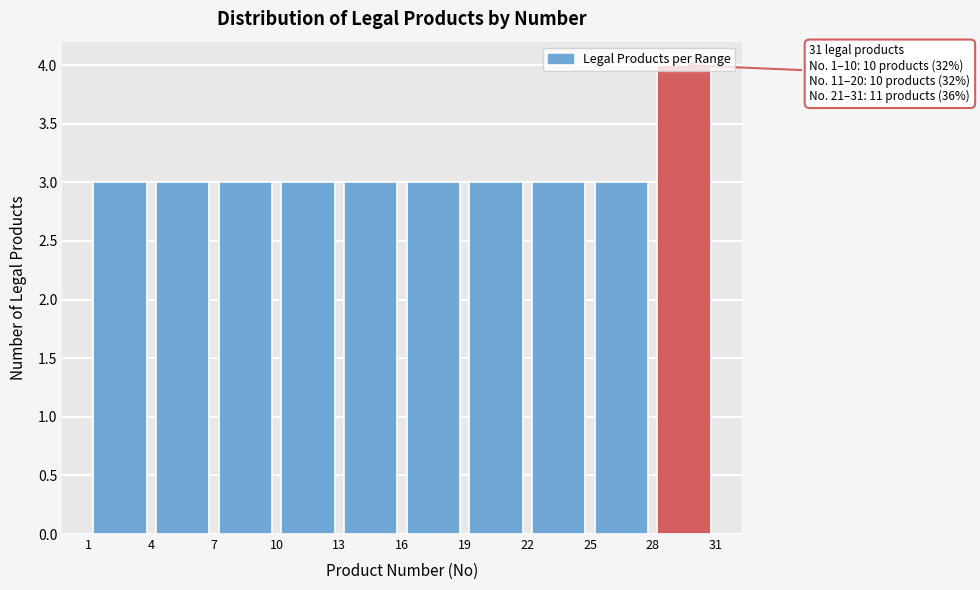

Which range on the x-axis has the tallest bar?

28 to 31